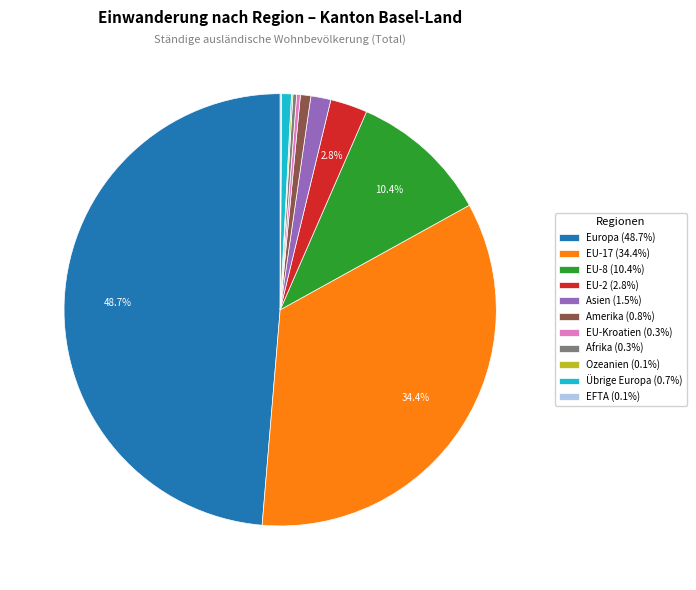

What percentage is NOT represented by EU-8 (10.4%)?

89.6%